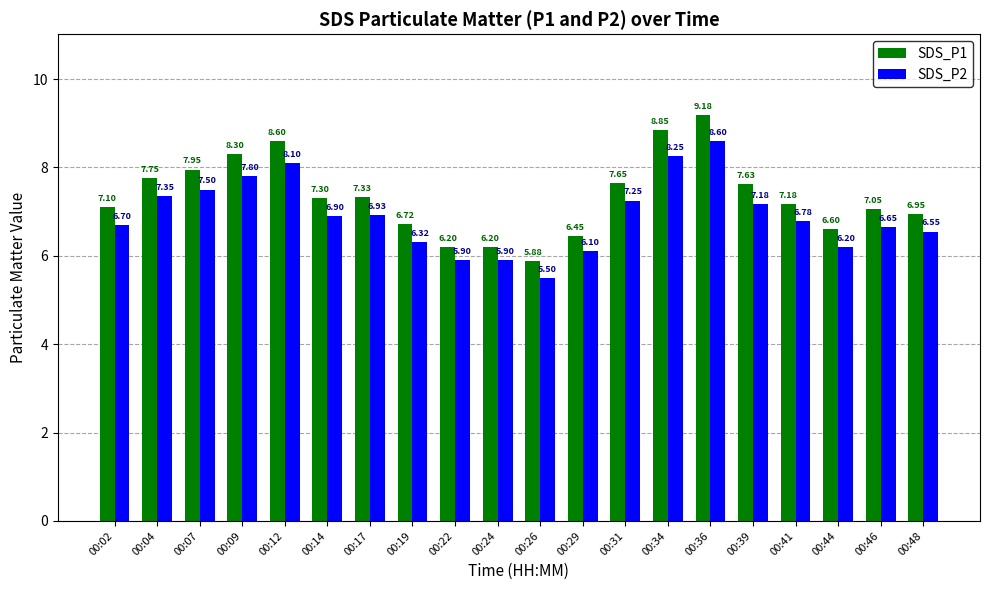

What is the sum of all SDS_P2 values?

138.5